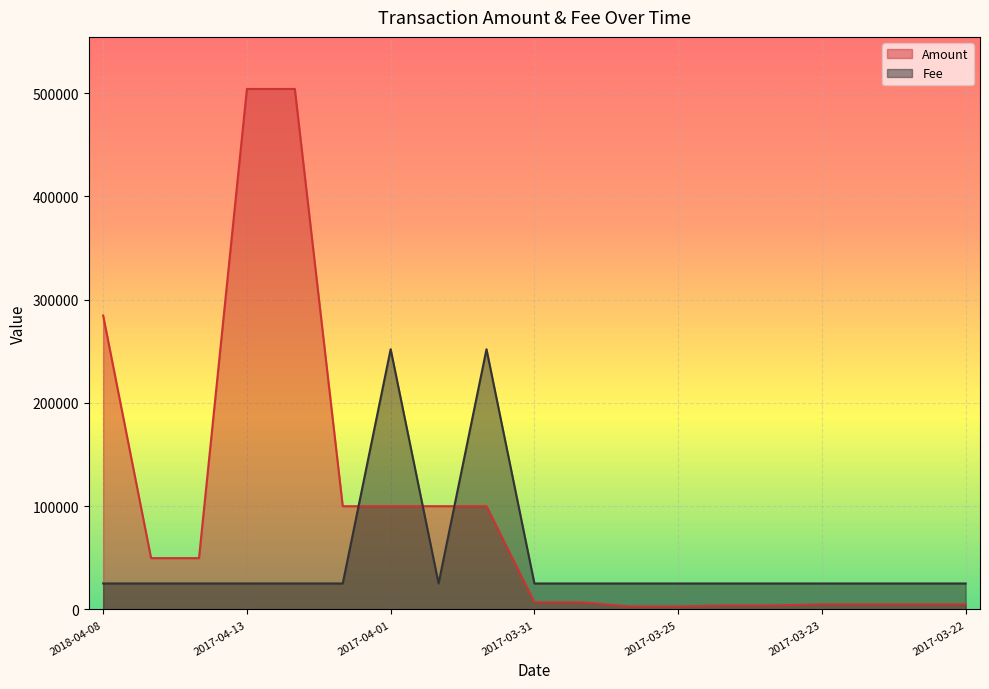

What is the value of the Amount point at the 17th from the left?

4999.0